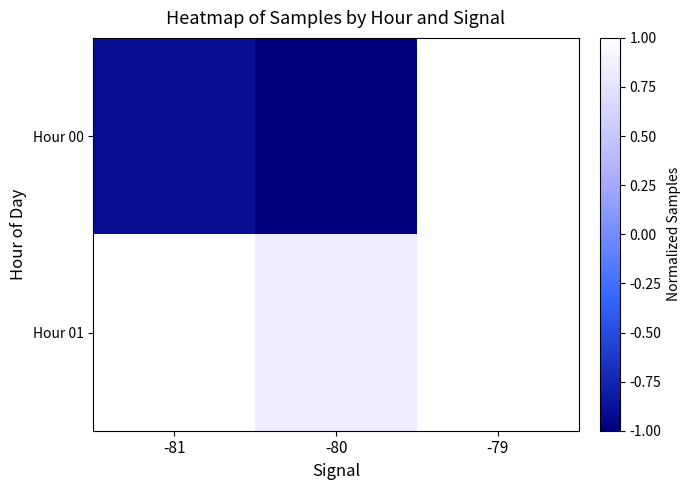

What is the total value across all series at -80?

-0.2